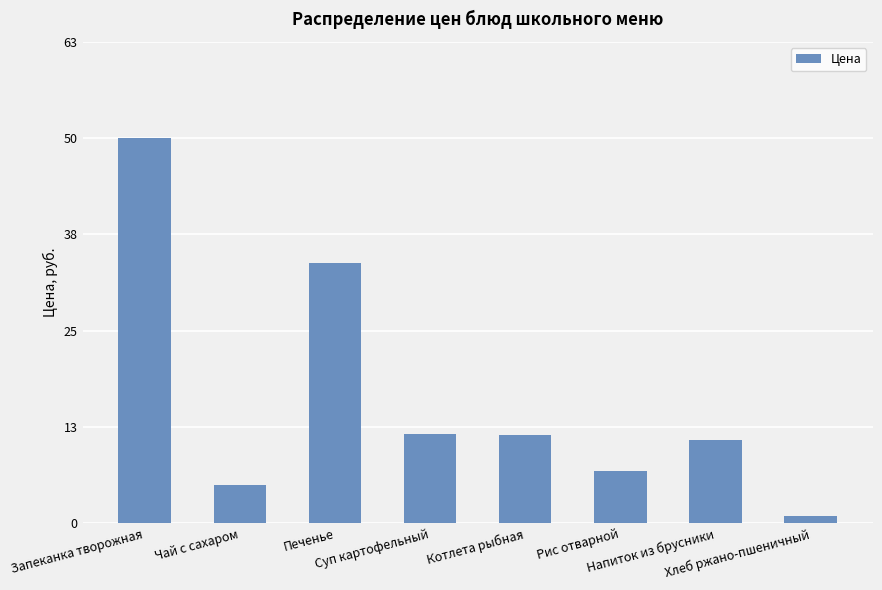

True or false: the data shows 5.0 at Чай с сахаром.

True